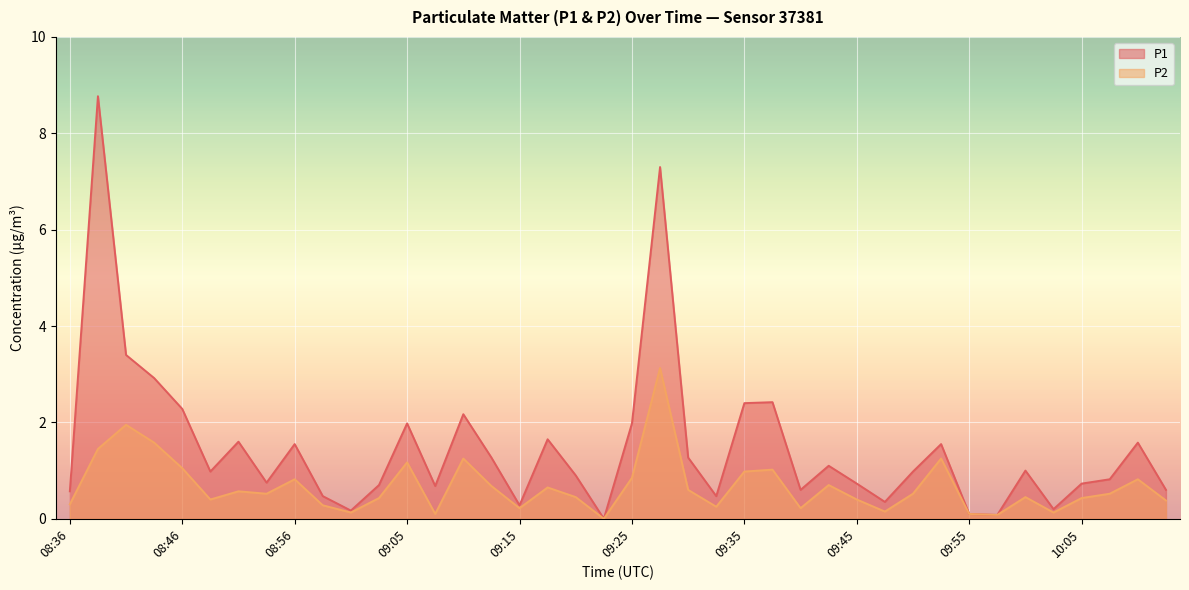

At which category is the sum across all series the highest?

09:28